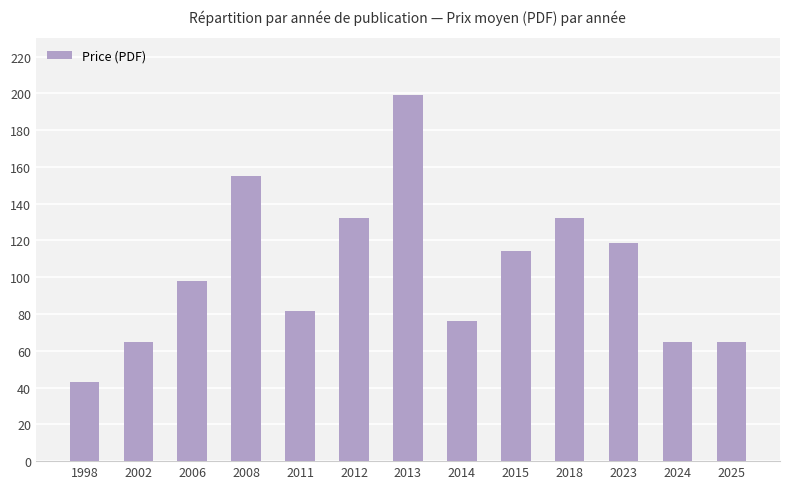

At which category does the chart reach its peak across all series?

2013